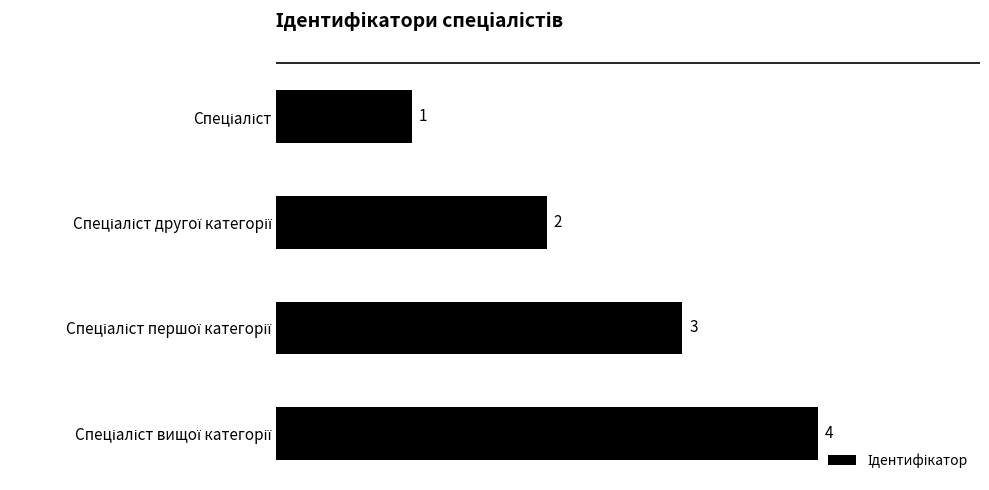

What is the difference between the maximum and minimum values?

3